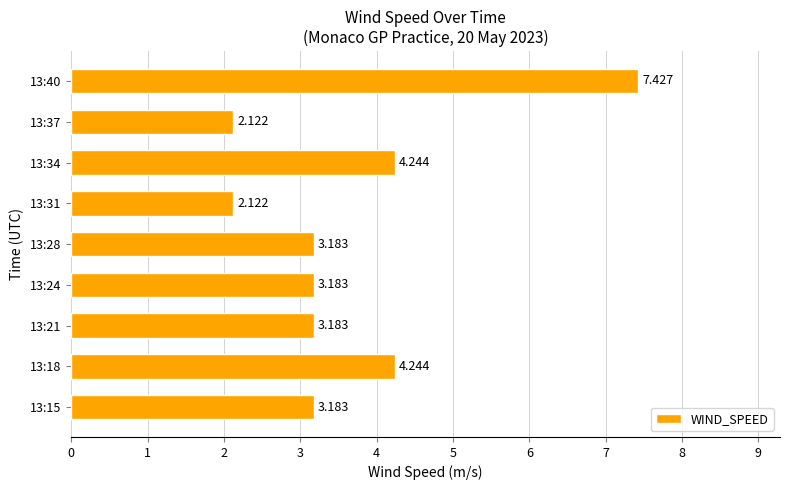

What is the difference between the second highest and second lowest values?

2.1